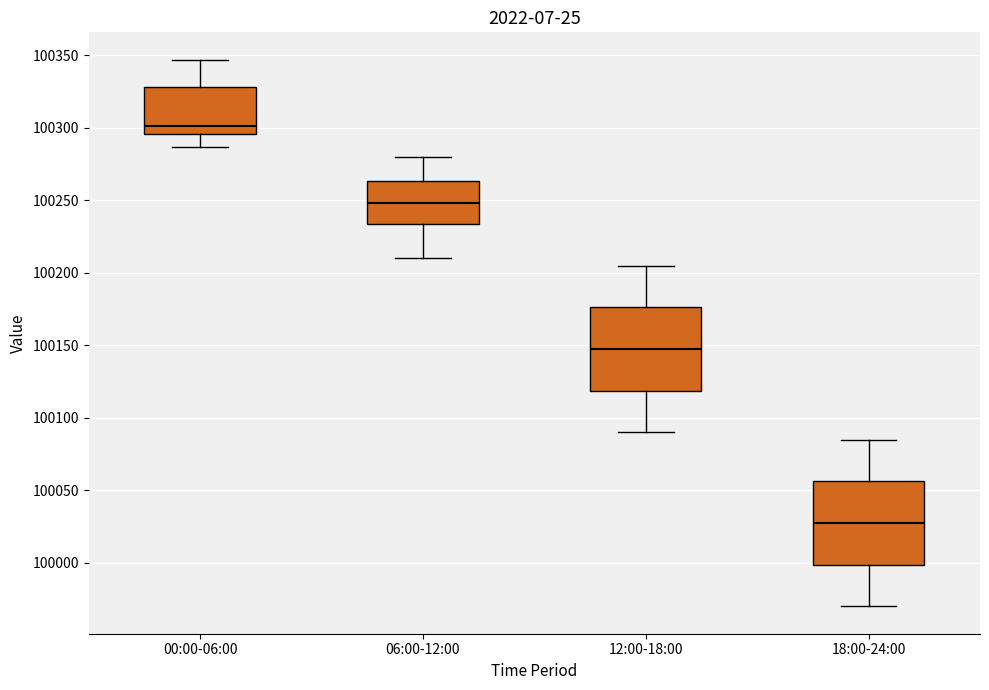

Reading left to right, transcribe this box plot: for each box, give where its median line is, the range the box spans, and where its two whiskers end, as read against the y-axis. The values are not printed on the chart, so give them approximately, as read against the axis.

00:00-06:00: median 100300, box 100295 to 100330, whiskers 100285 to 100345
06:00-12:00: median 100250, box 100235 to 100265, whiskers 100210 to 100280
12:00-18:00: median 100150, box 100120 to 100175, whiskers 100090 to 100205
18:00-24:00: median 100030, box 100000 to 100055, whiskers 99970 to 100085